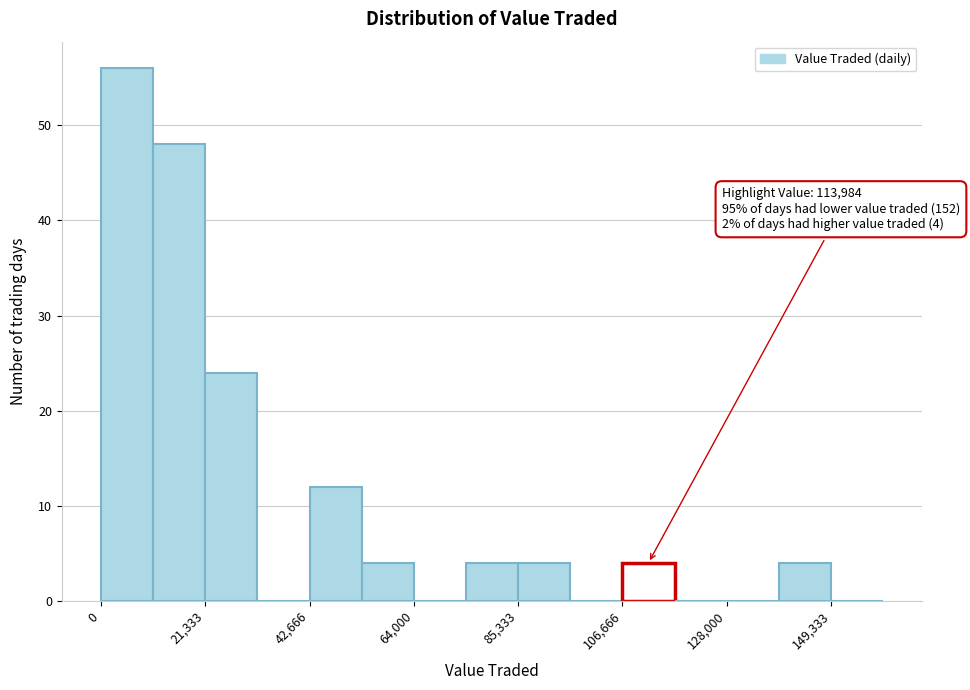

Read against the x-axis, roughly where is the centre of the tallest bar?

5000